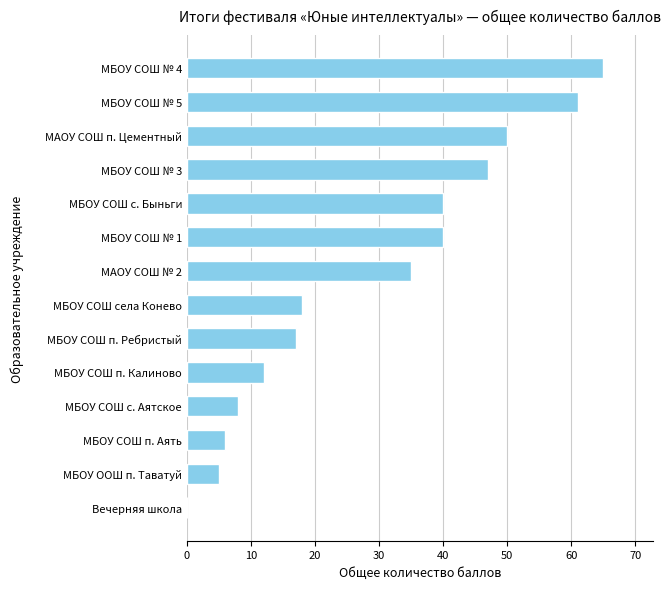

The value at Вечерняя школа is 0. True or false?

True